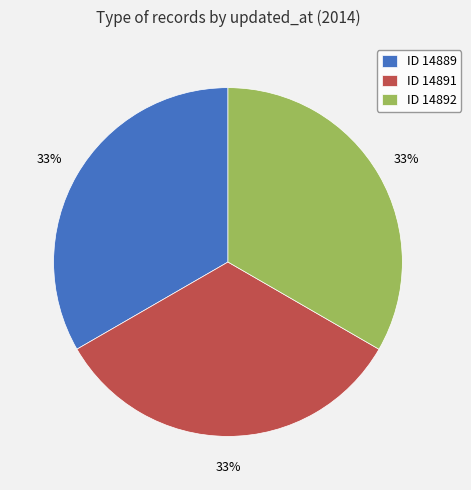

Is the sum of ID 14889 and ID 14892 greater than half?

Yes